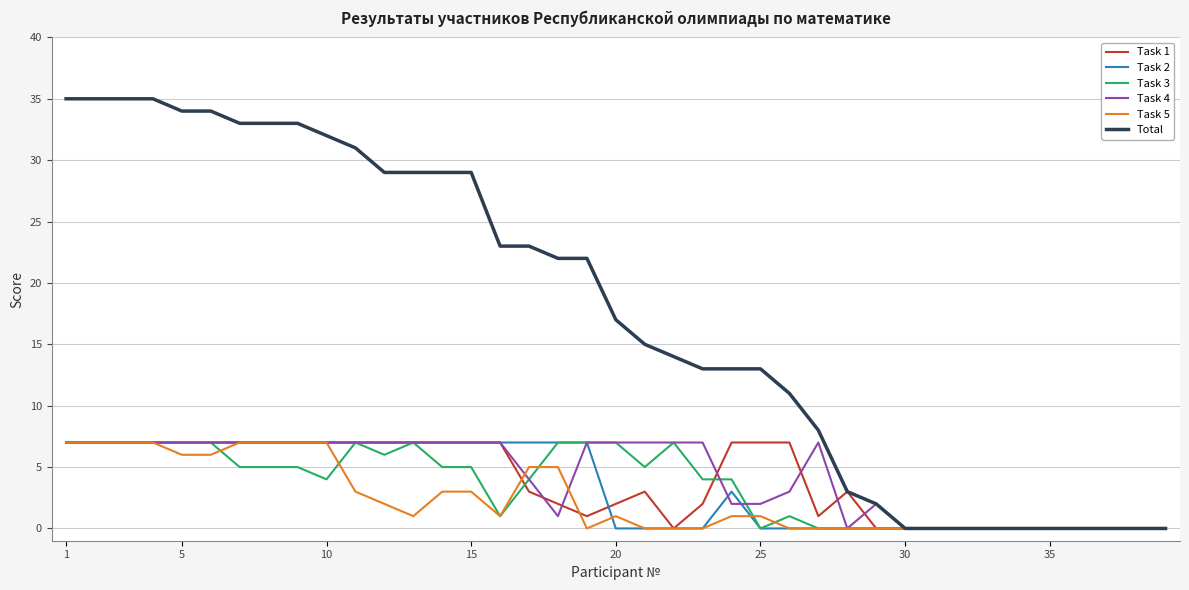

Which series has the widest spread of values?

Total